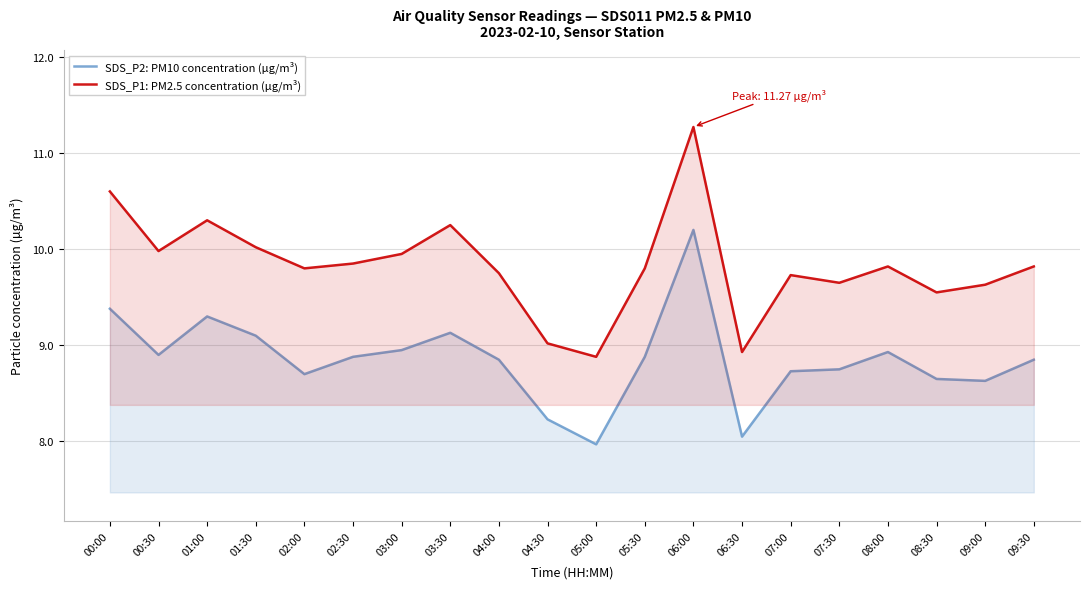

What is the difference between the maximum and minimum values in the SDS_P1: PM2.5 concentration (µg/m³) series?

2.4